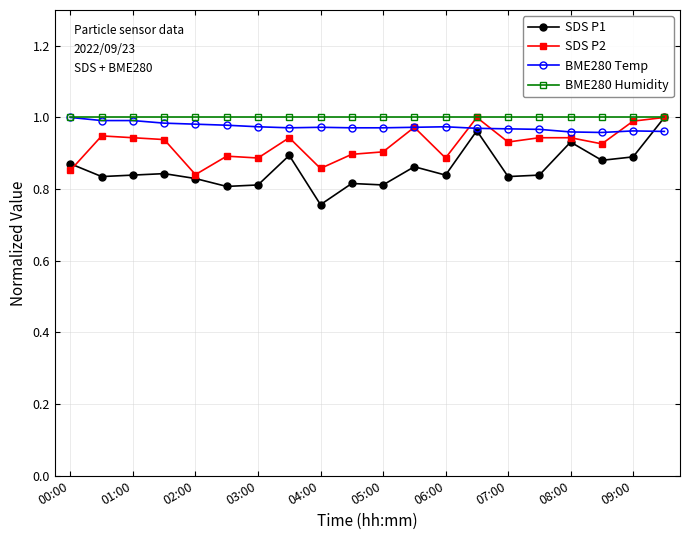

True or false: SDS P2 has more than 2 points higher than both neighbors.

True